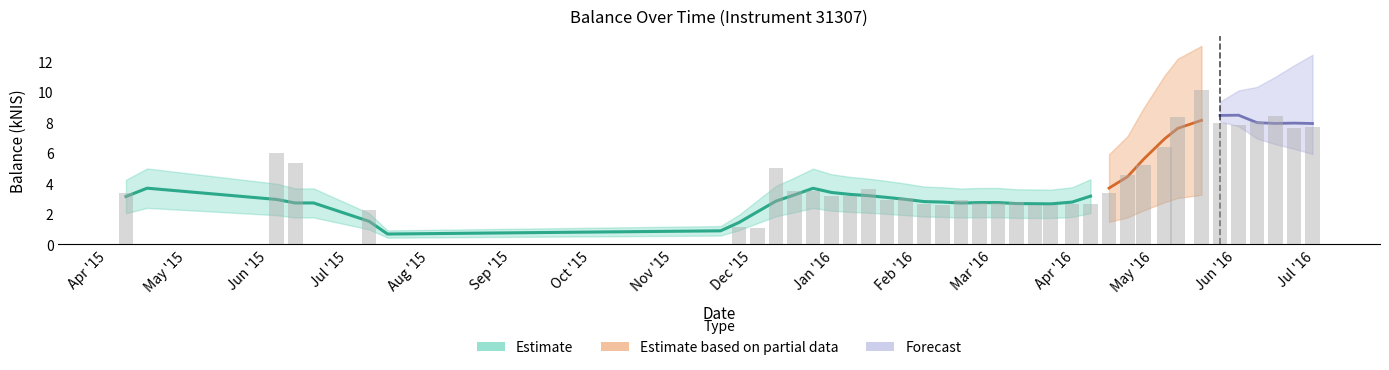

What is the difference between the values at 2016-01-28 and 2016-03-03?

0.3